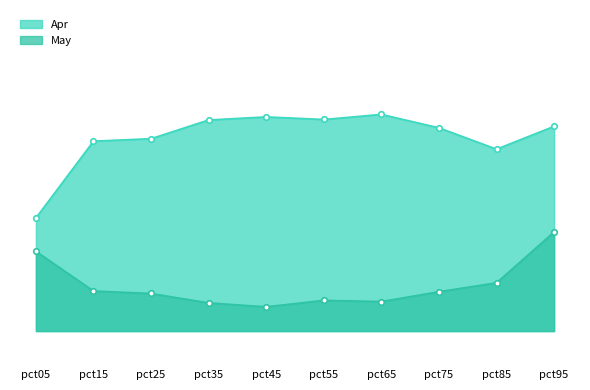

The May series shows 0.1 at pct45. True or false?

True